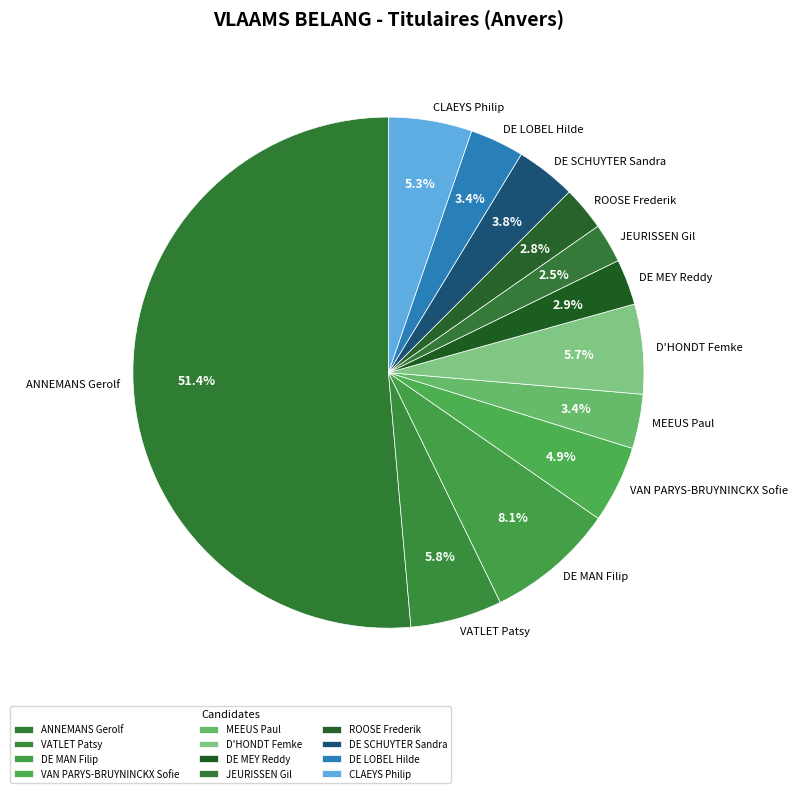

Which slice represents more than half of the pie?

ANNEMANS Gerolf